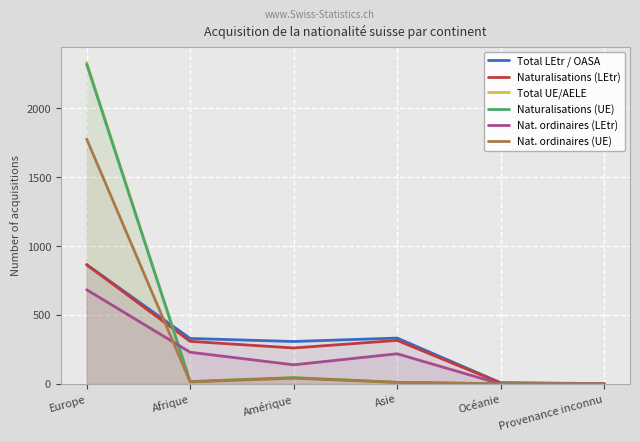

Reading left to right, list all the values displayed in this chart.

Total LEtr / OASA: Europe=865	Afrique=330	Amérique=308	Asie=333	Océanie=9	Provenance inconnu=3
Naturalisations (LEtr): Europe=864	Afrique=309	Amérique=261	Asie=316	Océanie=7	Provenance inconnu=2
Total UE/AELE: Europe=2329	Afrique=18	Amérique=46	Asie=12	Océanie=2	Provenance inconnu=1
Naturalisations (UE): Europe=2318	Afrique=18	Amérique=46	Asie=12	Océanie=2	Provenance inconnu=1
Nat. ordinaires (LEtr): Europe=683	Afrique=230	Amérique=139	Asie=219	Océanie=0	Provenance inconnu=2
Nat. ordinaires (UE): Europe=1775	Afrique=15	Amérique=42	Asie=12	Océanie=1	Provenance inconnu=1